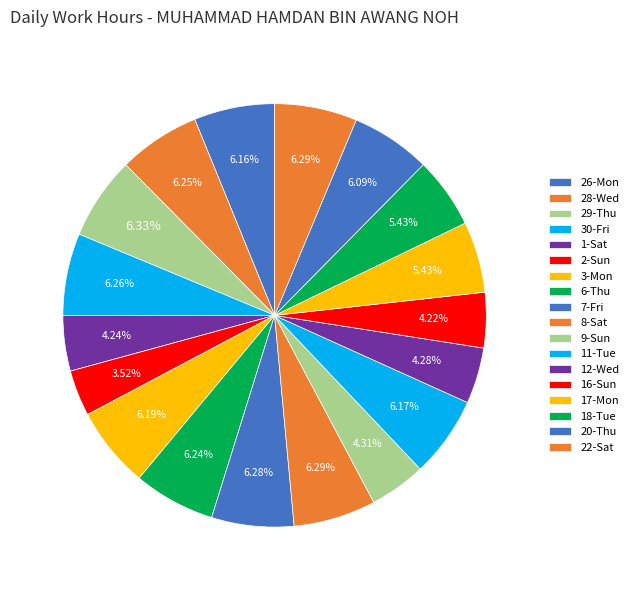

True or false: 9-Sun accounts for 4% of the total.

True